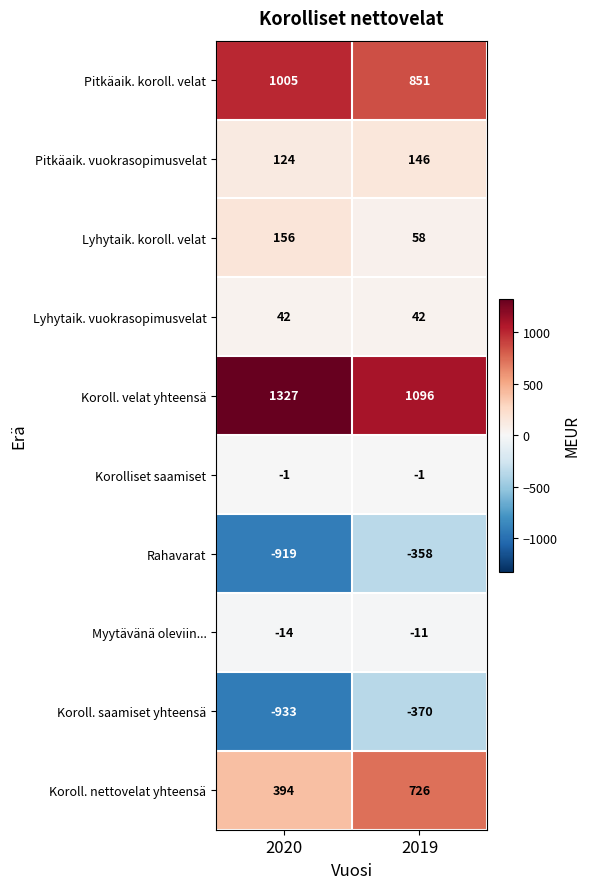

Reading left to right, extract all data points from this chart.

Pitkäaik. koroll. velat: 1005	851
Pitkäaik. vuokrasopimusvelat: 124	146
Lyhytaik. koroll. velat: 156	58
Lyhytaik. vuokrasopimusvelat: 42	42
Koroll. velat yhteensä: 1327	1096
Korolliset saamiset: -1	-1
Rahavarat: -919	-358
Myytävänä oleviin...: -14	-11
Koroll. saamiset yhteensä: -933	-370
Koroll. nettovelat yhteensä: 394	726